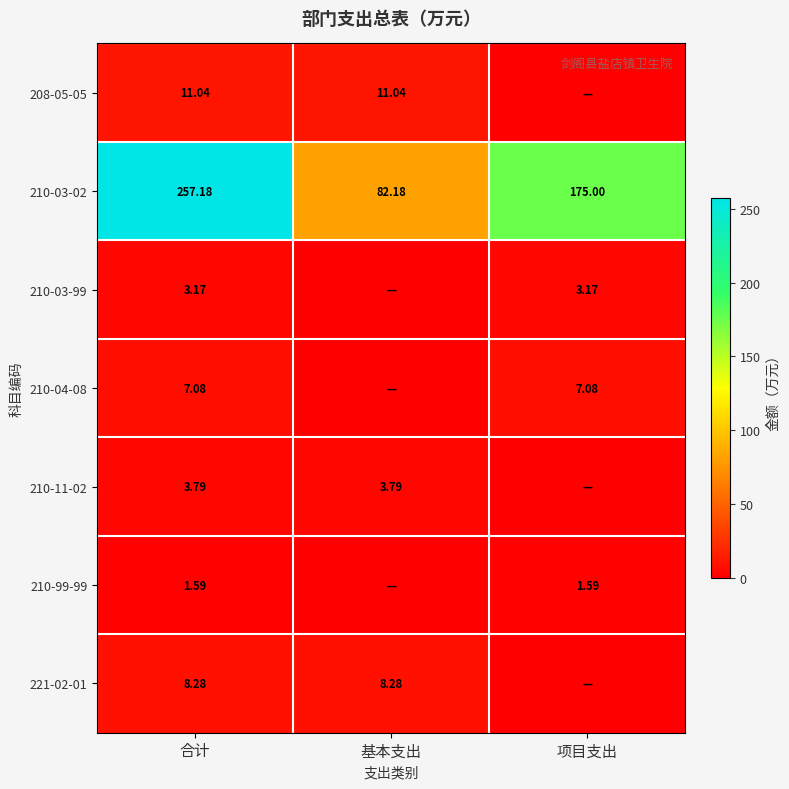

What is the difference between the highest and lowest values at 项目支出?

175.0